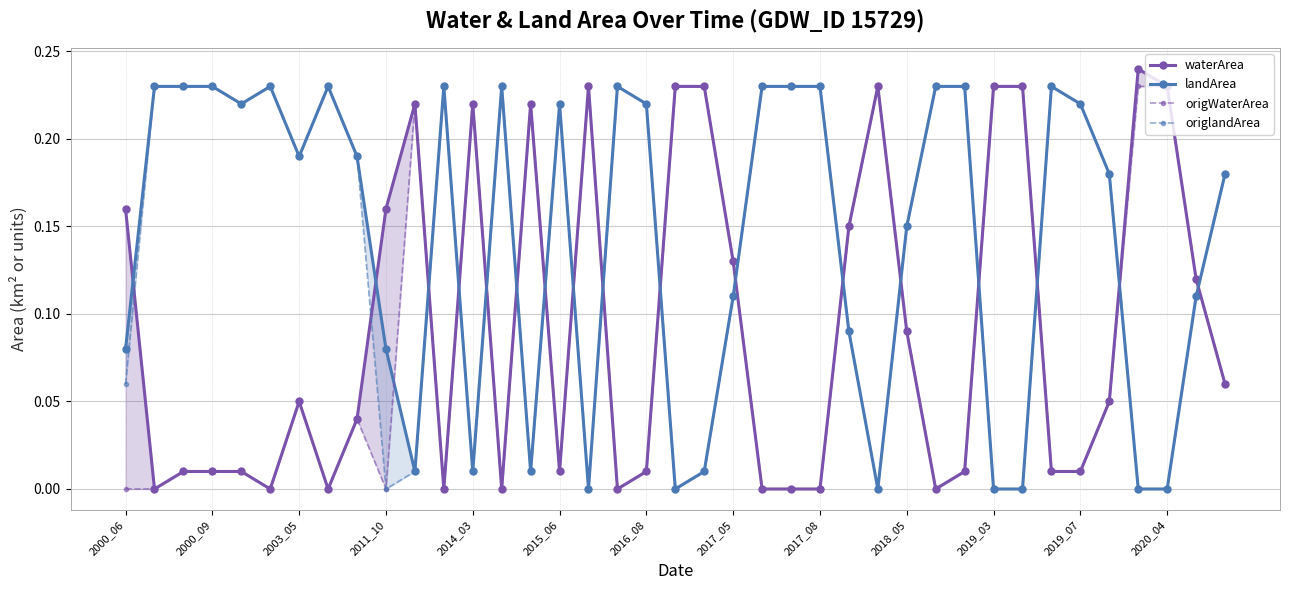

Is this an area chart (filled region under the line)?

No